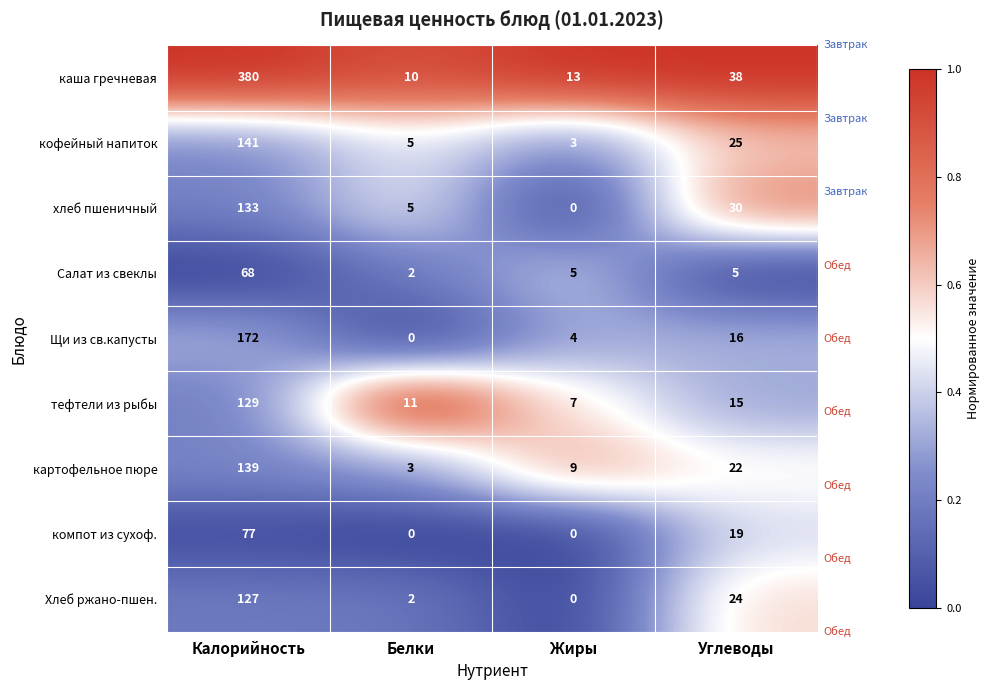

What is the difference between the second highest and second lowest values in the компот из сухоф. series?

19